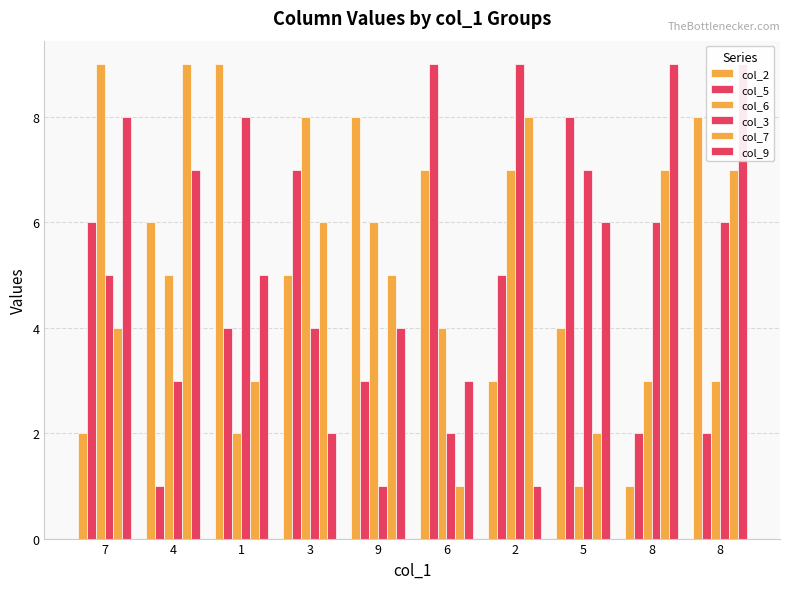

How many categories are shown in the chart?

10